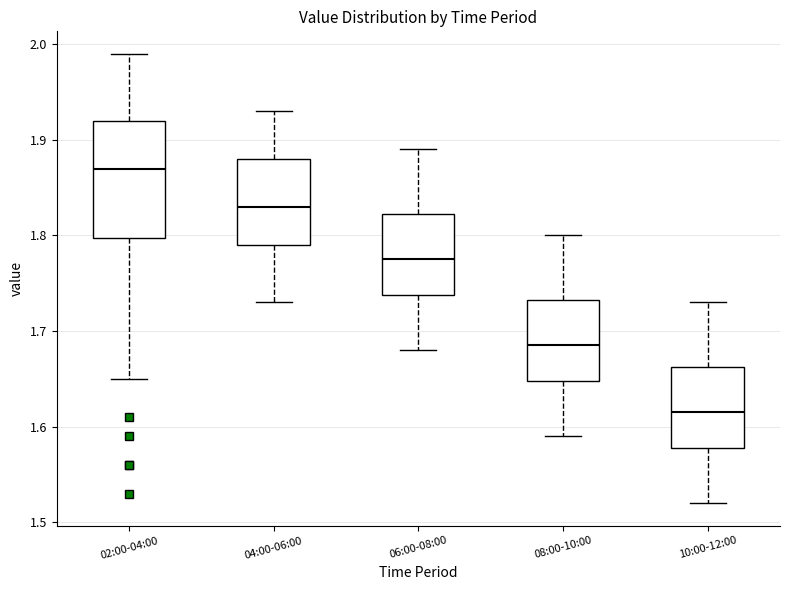

Which box has the highest median line?

02:00-04:00